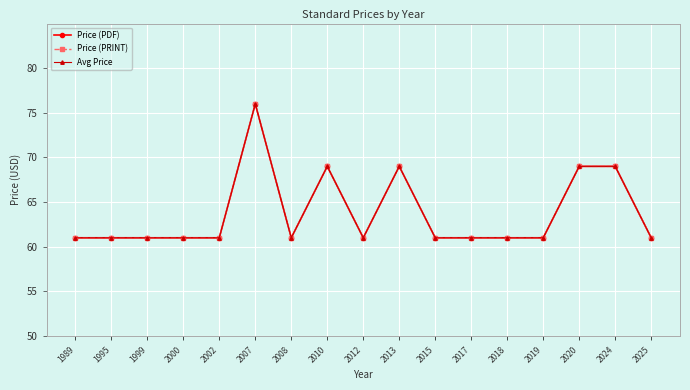

Reading left to right, transcribe all the data shown in this chart.

Price (PDF): 1989=61	1995=61	1999=61	2000=61	2002=61	2007=76	2008=61	2010=69	2012=61	2013=69	2015=61	2017=61	2018=61	2019=61	2020=69	2024=69	2025=61
Price (PRINT): 1989=61	1995=61	1999=61	2000=61	2002=61	2007=76	2008=61	2010=69	2012=61	2013=69	2015=61	2017=61	2018=61	2019=61	2020=69	2024=69	2025=61
Avg Price: 1989=61	1995=61	1999=61	2000=61	2002=61	2007=76	2008=61	2010=69	2012=61	2013=69	2015=61	2017=61	2018=61	2019=61	2020=69	2024=69	2025=61